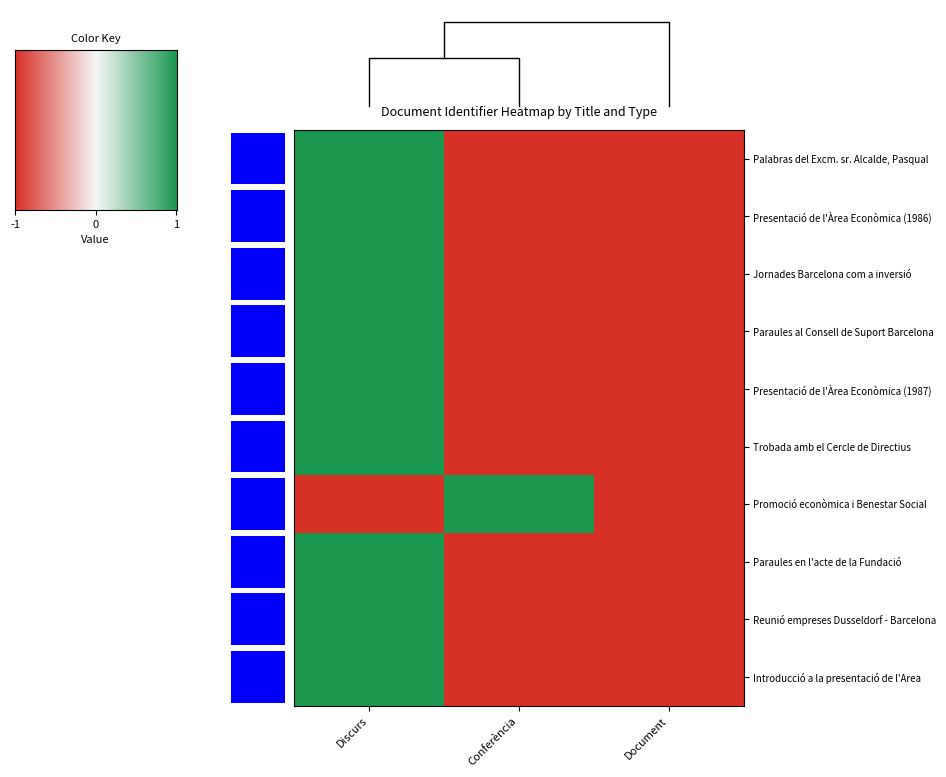

What is the sum of all Presentació de l'Àrea Econòmica (1987) values?

-1